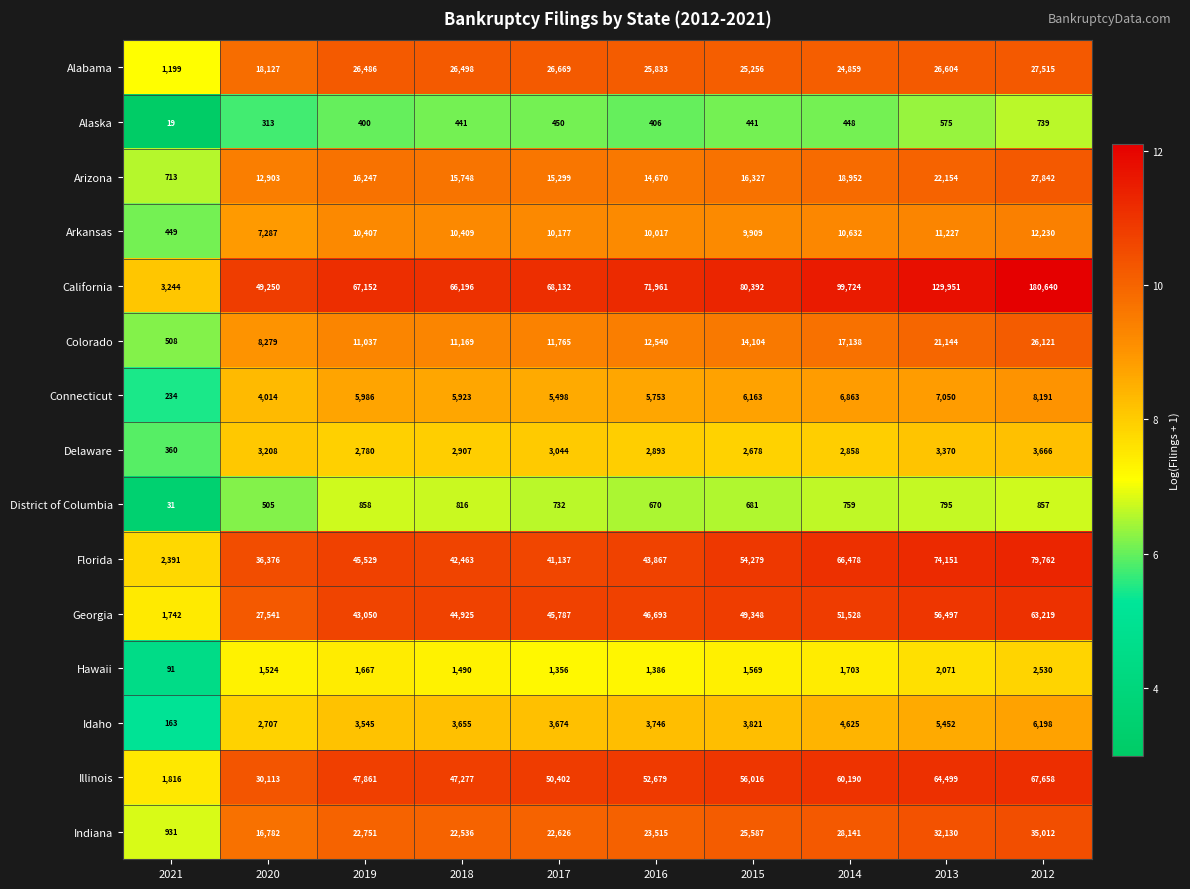

Where is Connecticut nearest to the value 4212?

2020